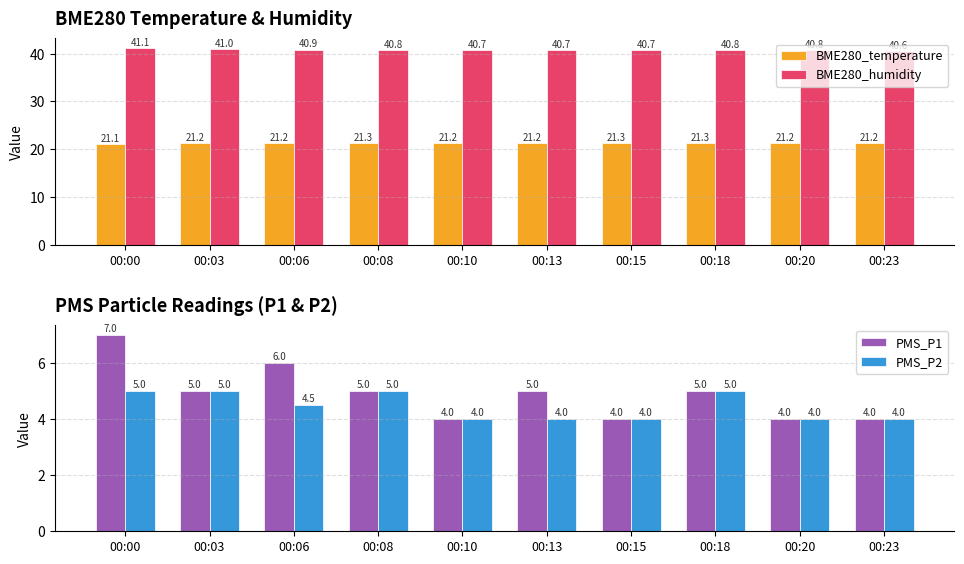

Which has a higher value, 00:15 or 00:03?

00:15